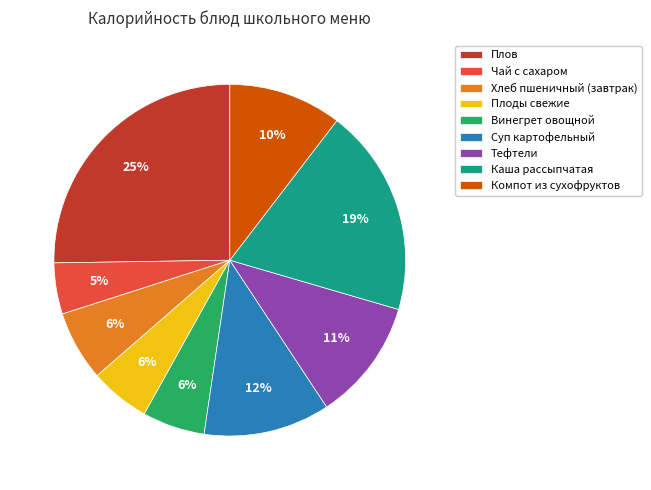

Is it true that Плоды свежие is 1% of the pie?

False